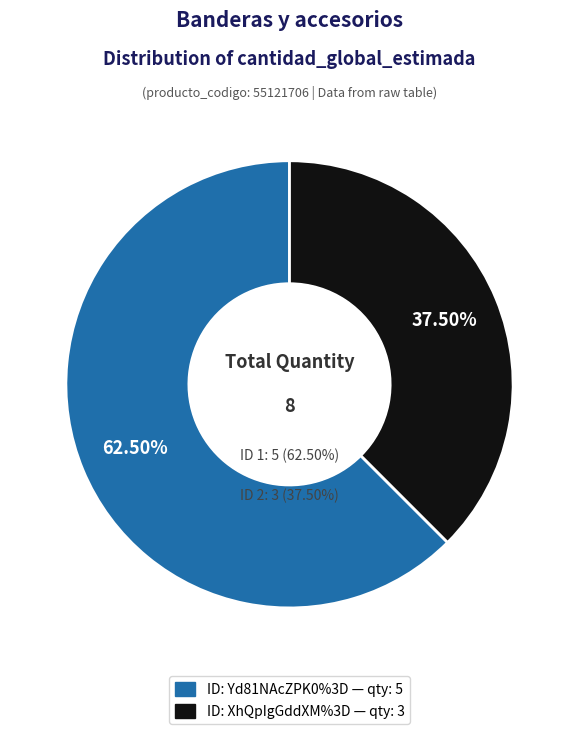

True or false: XhQpIgGddXM%3D accounts for 43% of the total.

False